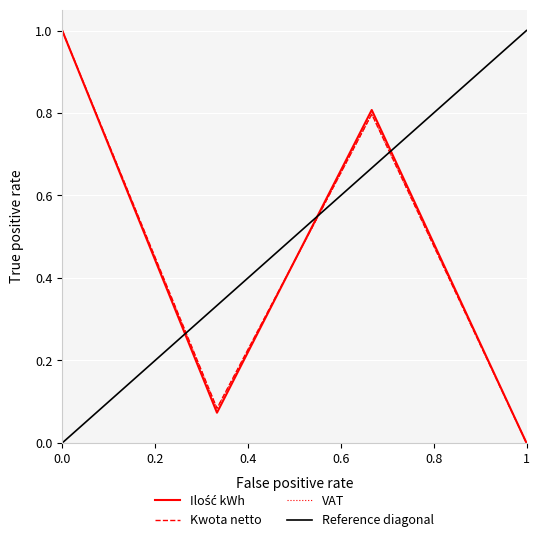

What is the difference between the second highest and second lowest values in the VAT series?

0.7